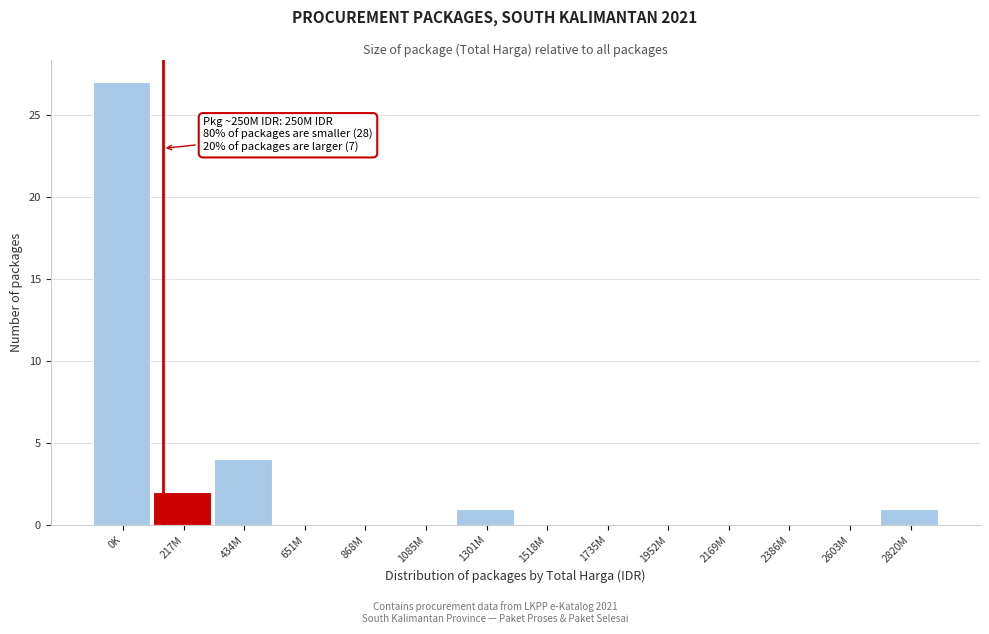

Reading right to left, what are all the values shown in this chart?

2820M=1	2603M=0	2386M=0	2169M=0	1952M=0	1735M=0	1518M=0	1301M=1	1085M=0	868M=0	651M=0	434M=4	217M=2	0K=27